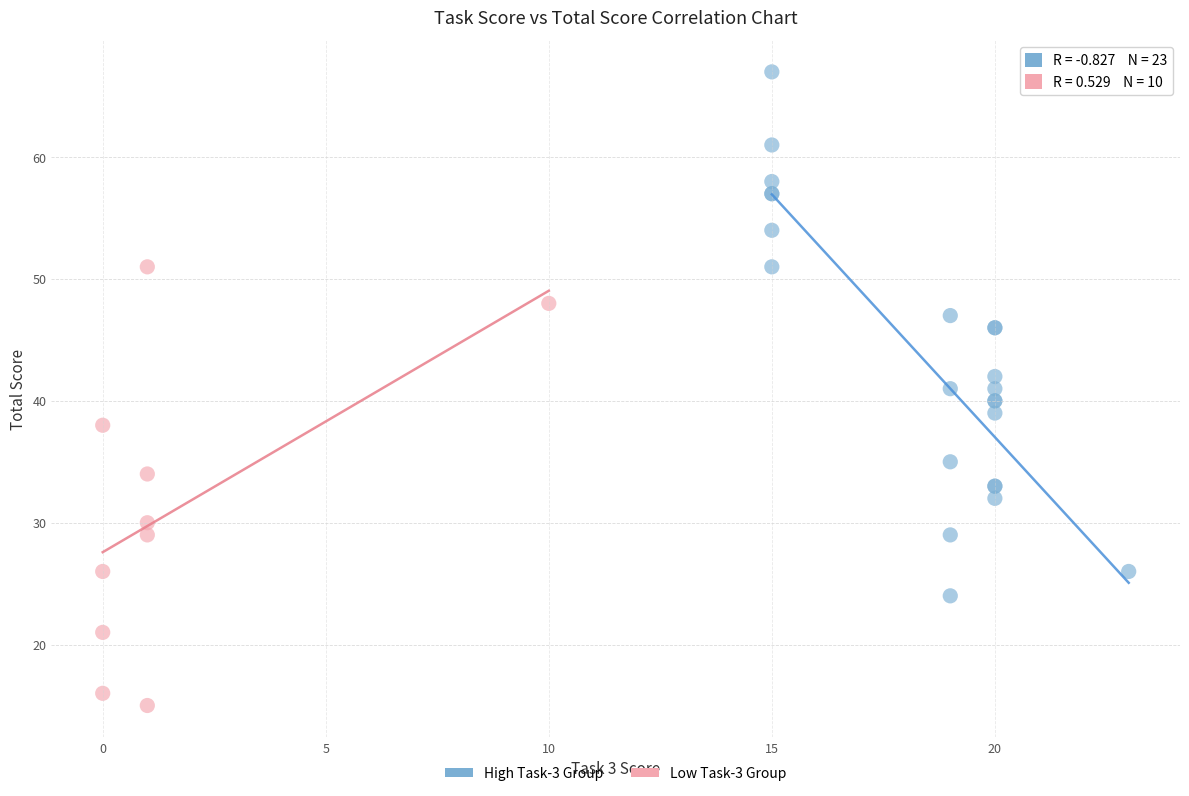

Which series has the largest Y range (max minus min)?

High Task-3 Group